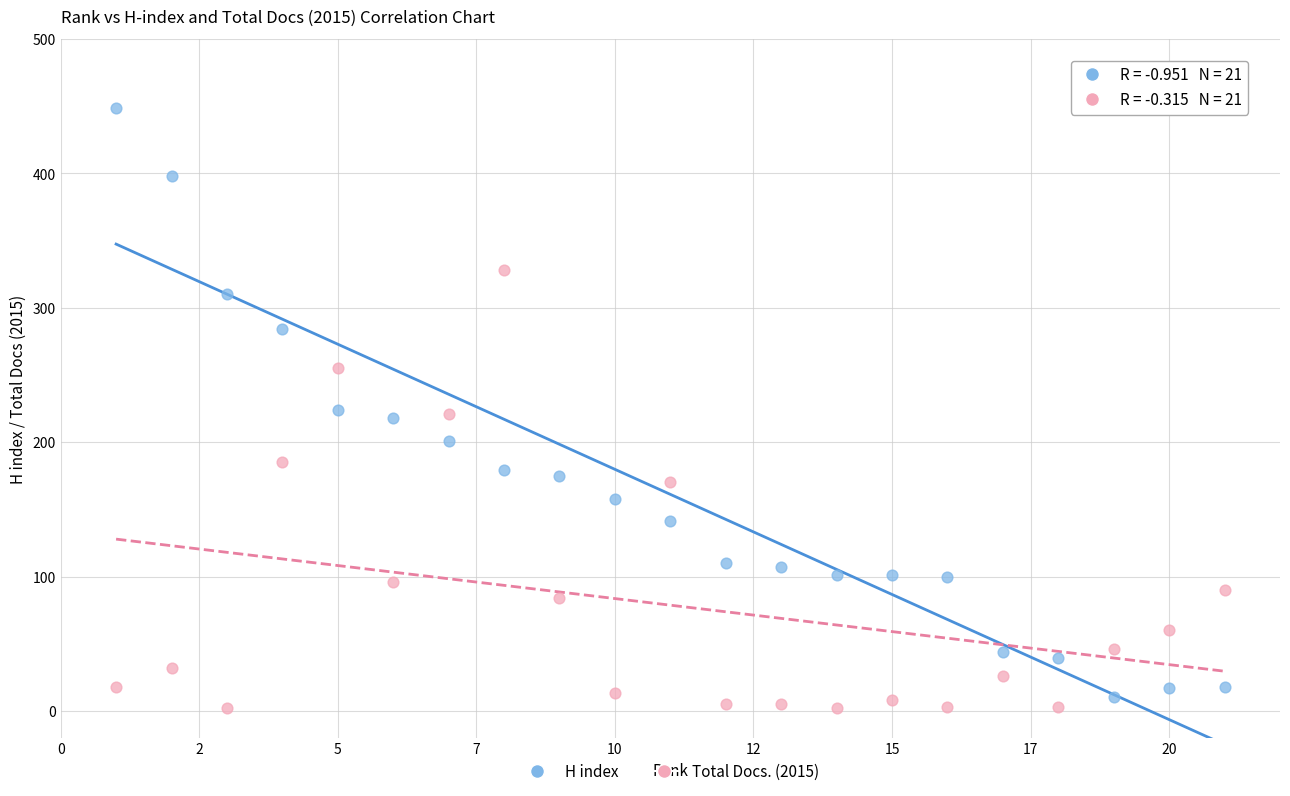

Which series reaches the maximum Y coordinate?

H index